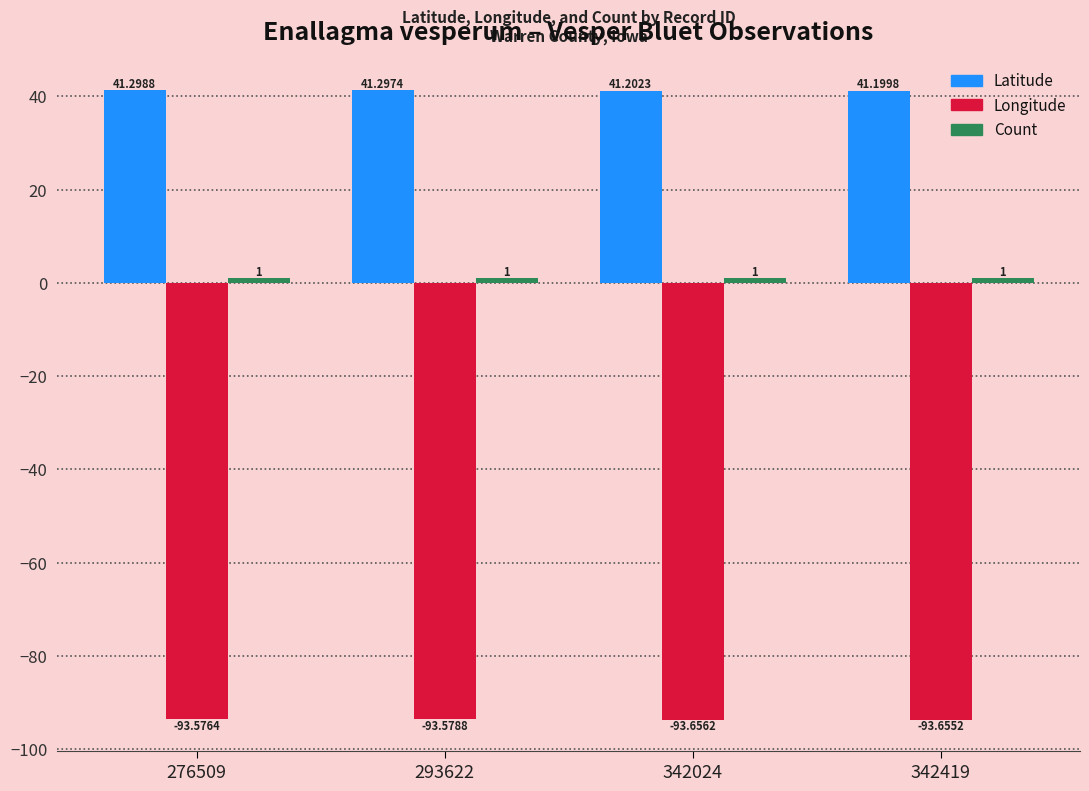

Does the chart contain any negative values?

Yes